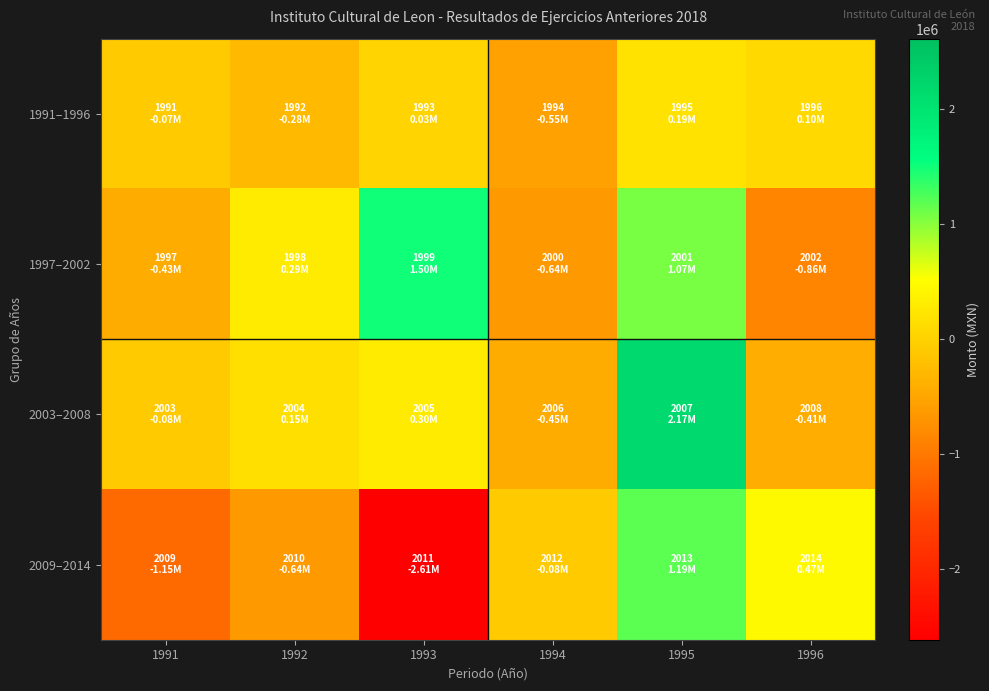

How many distinct data groups are displayed?

4